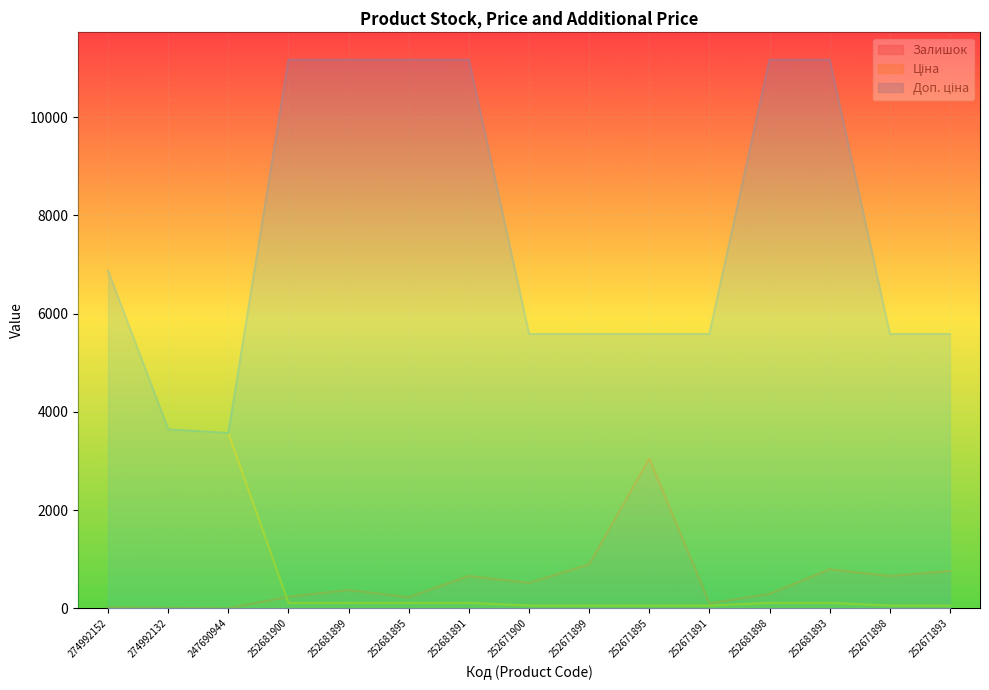

What is the minimum value shown in the chart?

2.0